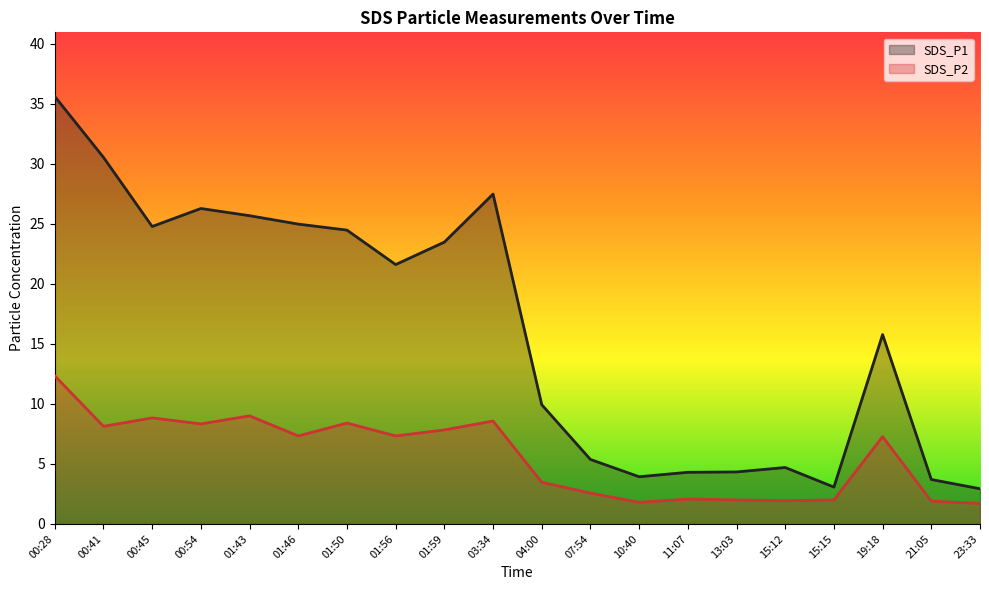

What is the spread (max minus min) of values at 11:07?

2.2